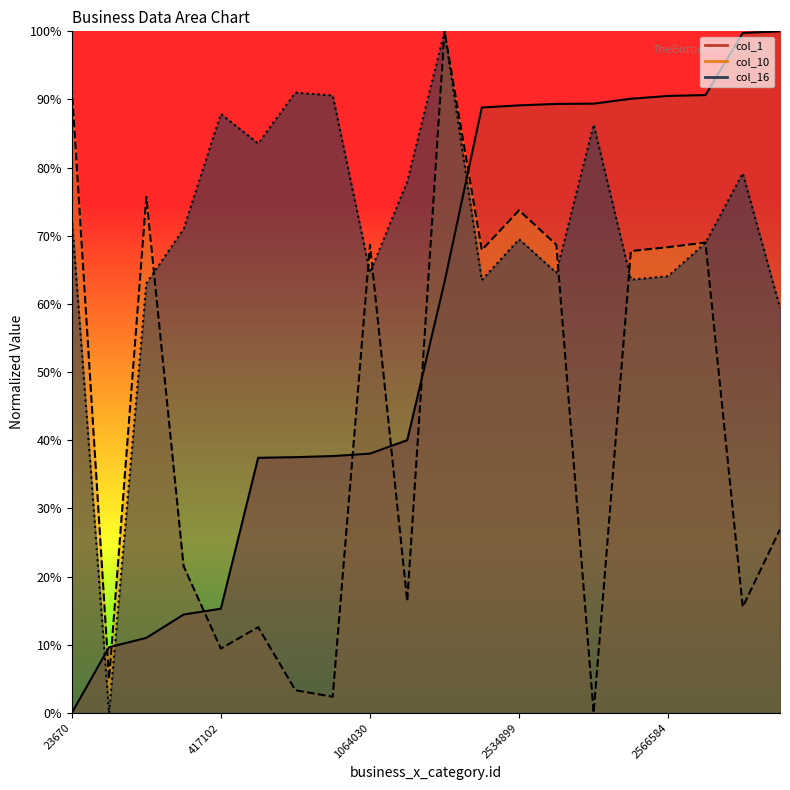

What is the average value of the col_1 series?

56.6